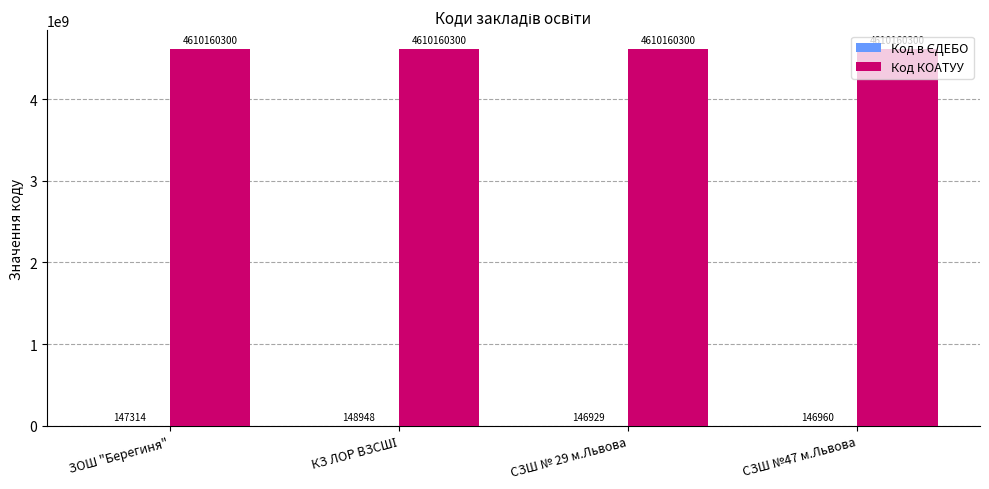

What is the maximum value for Код КОАТУУ?

4610160300